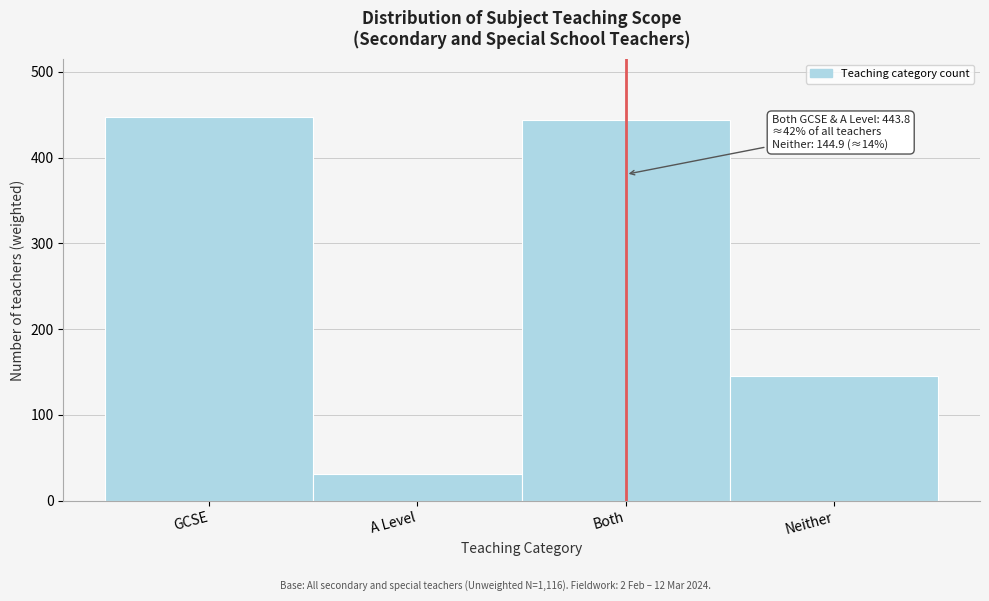

Reading left to right, extract all data points from this chart.

447.6	31.2	443.8	144.9